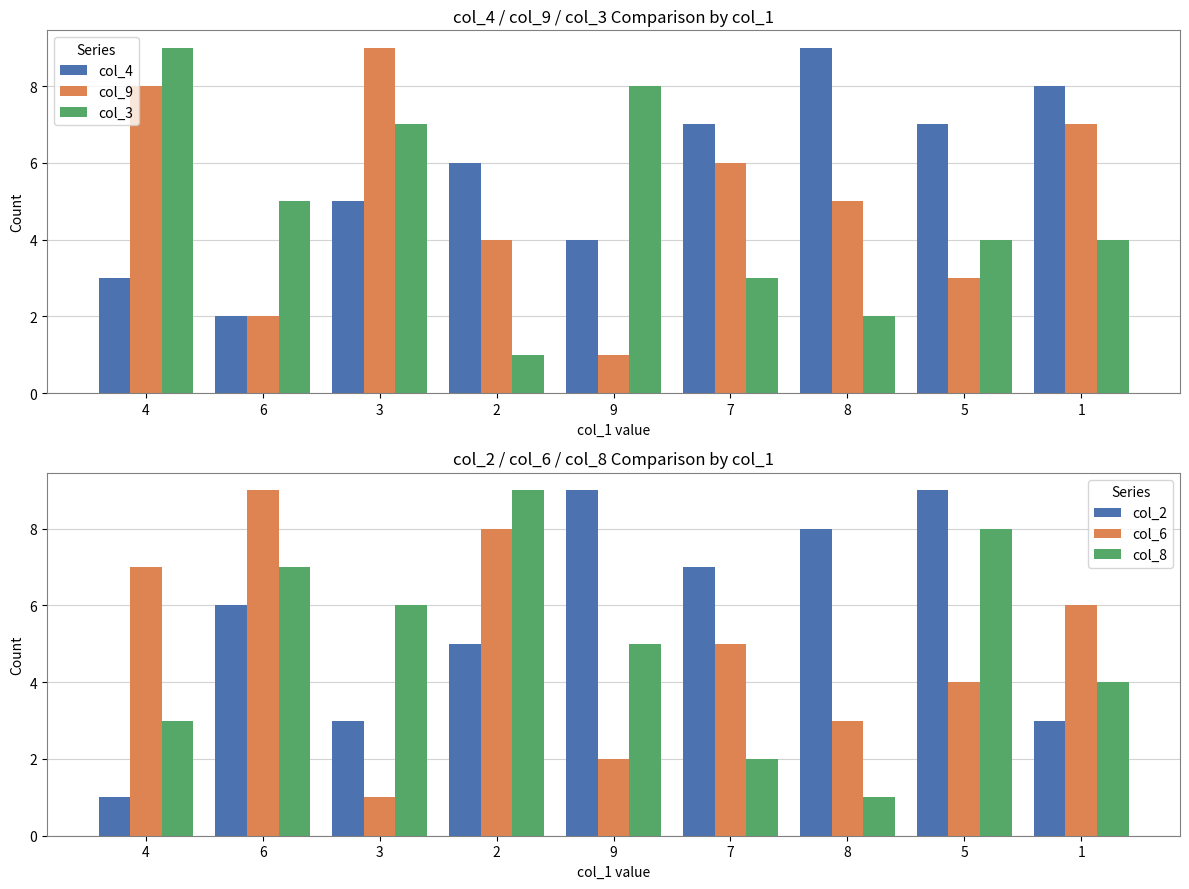

Is it true that col_4 equals 3 at 4?

True